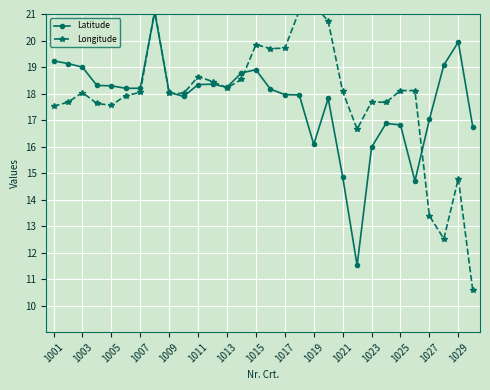

Is it true that Latitude equals 5.9 at 1005?

False